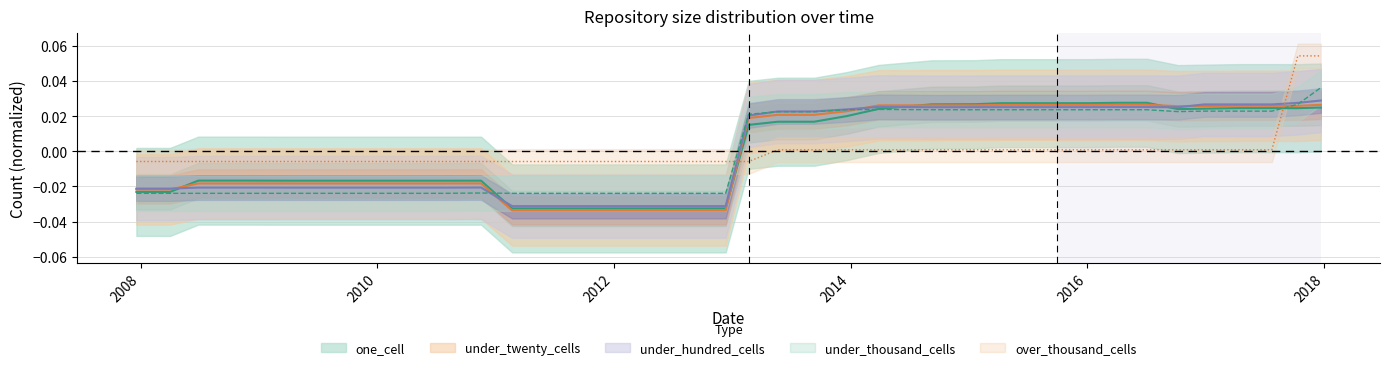

List the series in order of their peak value, highest first.

over_thousand_cells, under_thousand_cells, under_hundred_cells, one_cell, under_twenty_cells